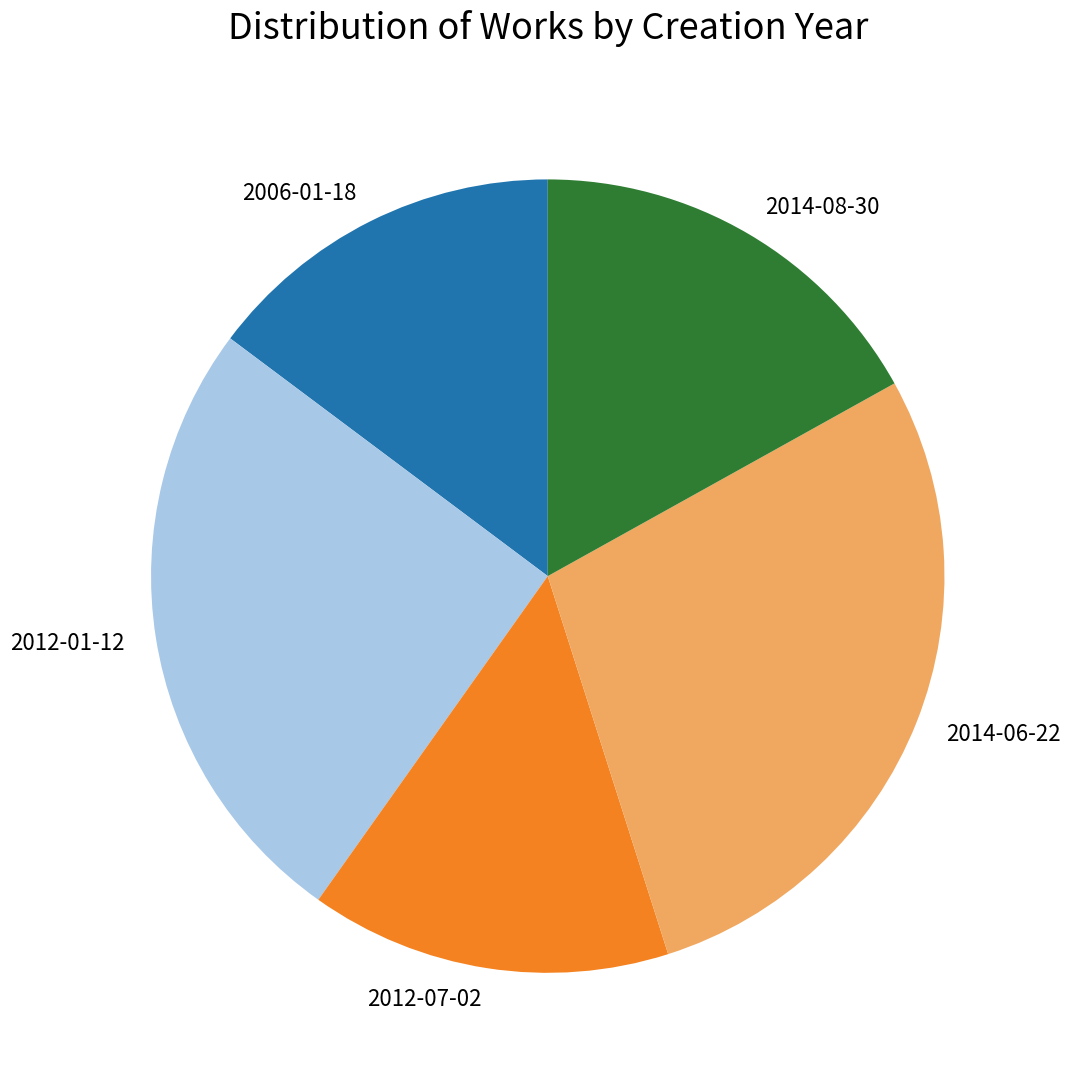

Which has a higher value, 2006-01-18 or 2012-01-12?

2012-01-12